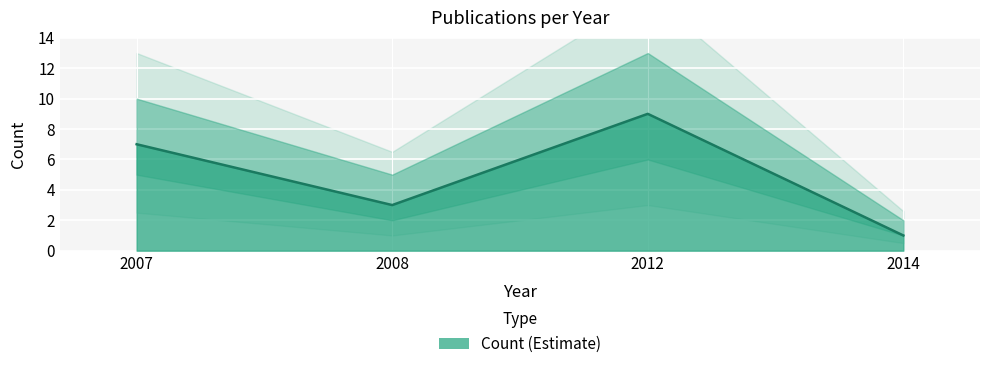

What is the sum of the values at 2014 and 2007?

8